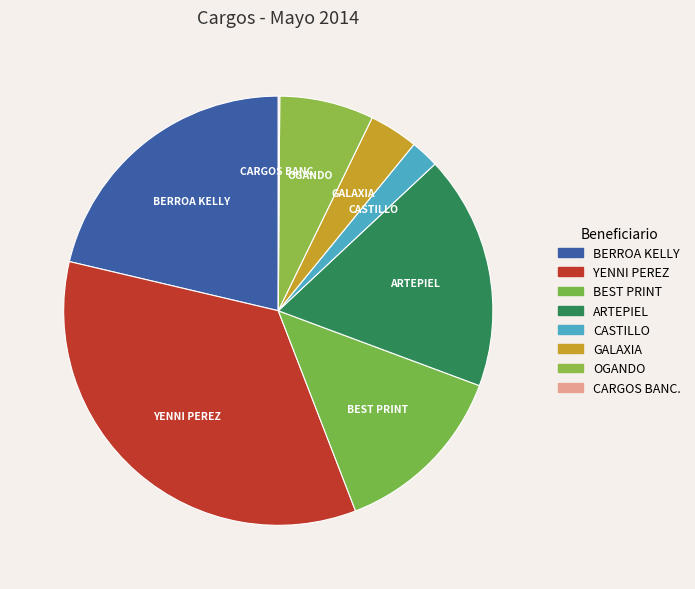

Is it true that YENNI PEREZ is 35% of the pie?

True